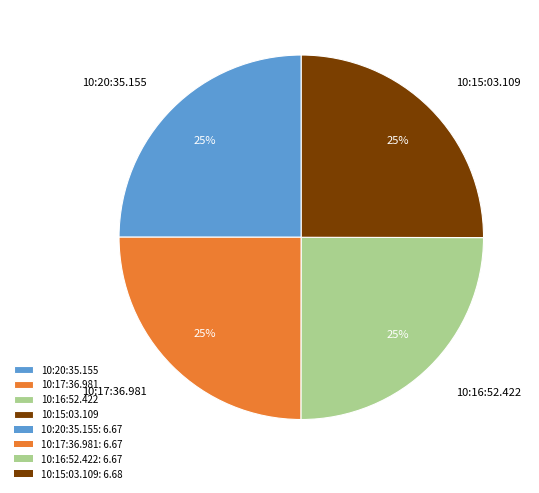

Is there any slice that represents more than half of the pie?

No